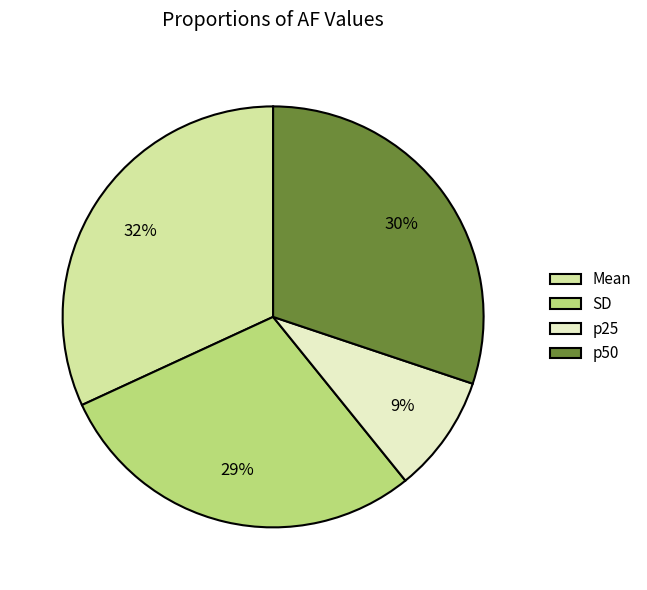

To the nearest percent, what is the difference between the largest and smallest slice percentages?

23%